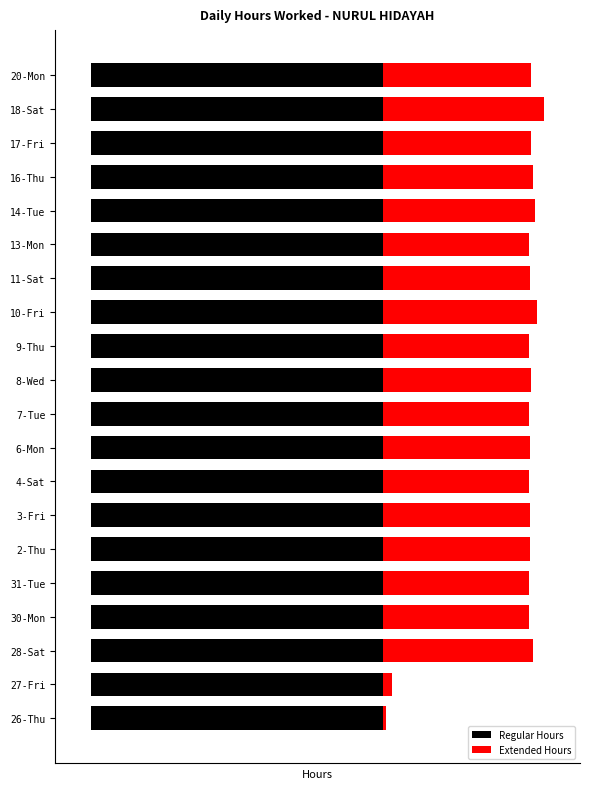

How many categories are shown in the chart?

20